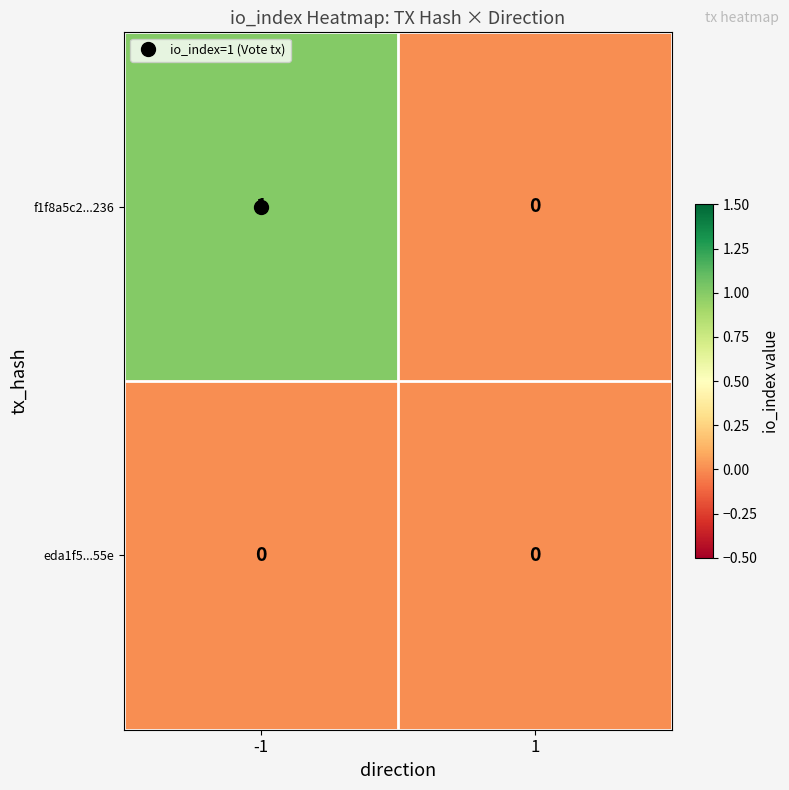

Which series has the largest range (max minus min)?

f1f8a5c2...236